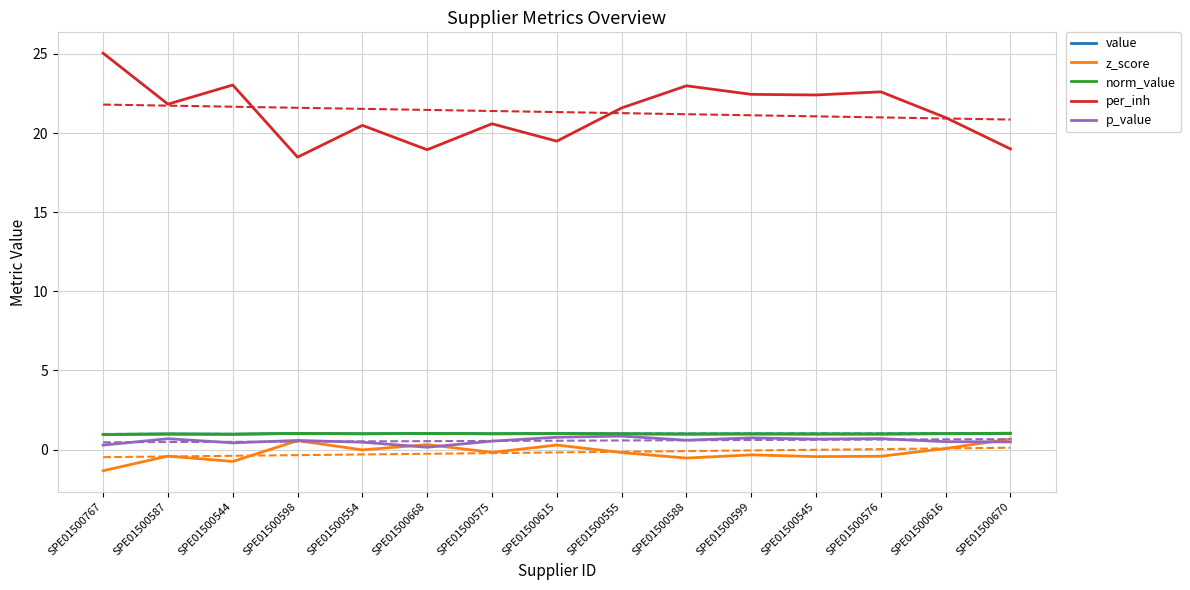

Reading left to right, what are all the values shown in this chart?

value: SPE01500767=1.0	SPE01500587=1.0	SPE01500544=1.0	SPE01500598=1.0	SPE01500554=1.0	SPE01500668=1.0	SPE01500575=1.0	SPE01500615=1.0	SPE01500555=1.0	SPE01500588=1.0	SPE01500599=1.0	SPE01500545=1.0	SPE01500576=1.0	SPE01500616=1.0	SPE01500670=1.0
z_score: SPE01500767=-1.3	SPE01500587=-0.4	SPE01500544=-0.8	SPE01500598=0.6	SPE01500554=-0.0	SPE01500668=0.3	SPE01500575=-0.2	SPE01500615=0.3	SPE01500555=-0.2	SPE01500588=-0.5	SPE01500599=-0.3	SPE01500545=-0.4	SPE01500576=-0.4	SPE01500616=0.1	SPE01500670=0.7
norm_value: SPE01500767=1.0	SPE01500587=1.0	SPE01500544=1.0	SPE01500598=1.0	SPE01500554=1.0	SPE01500668=1.0	SPE01500575=1.0	SPE01500615=1.0	SPE01500555=1.0	SPE01500588=1.0	SPE01500599=1.0	SPE01500545=1.0	SPE01500576=1.0	SPE01500616=1.0	SPE01500670=1.0
per_inh: SPE01500767=25.1	SPE01500587=21.8	SPE01500544=23.0	SPE01500598=18.5	SPE01500554=20.5	SPE01500668=18.9	SPE01500575=20.6	SPE01500615=19.5	SPE01500555=21.6	SPE01500588=23.0	SPE01500599=22.4	SPE01500545=22.4	SPE01500576=22.6	SPE01500616=21.0	SPE01500670=19.0
p_value: SPE01500767=0.3	SPE01500587=0.7	SPE01500544=0.4	SPE01500598=0.6	SPE01500554=0.5	SPE01500668=0.1	SPE01500575=0.5	SPE01500615=0.8	SPE01500555=0.8	SPE01500588=0.6	SPE01500599=0.7	SPE01500545=0.7	SPE01500576=0.7	SPE01500616=0.5	SPE01500670=0.5